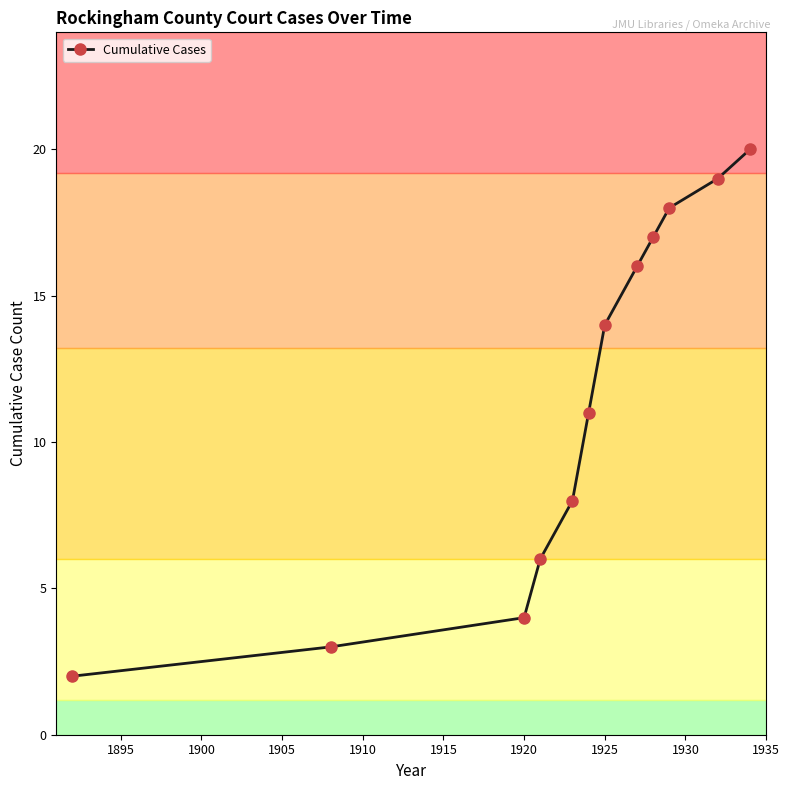

What is the difference between the second highest and second lowest values?

16